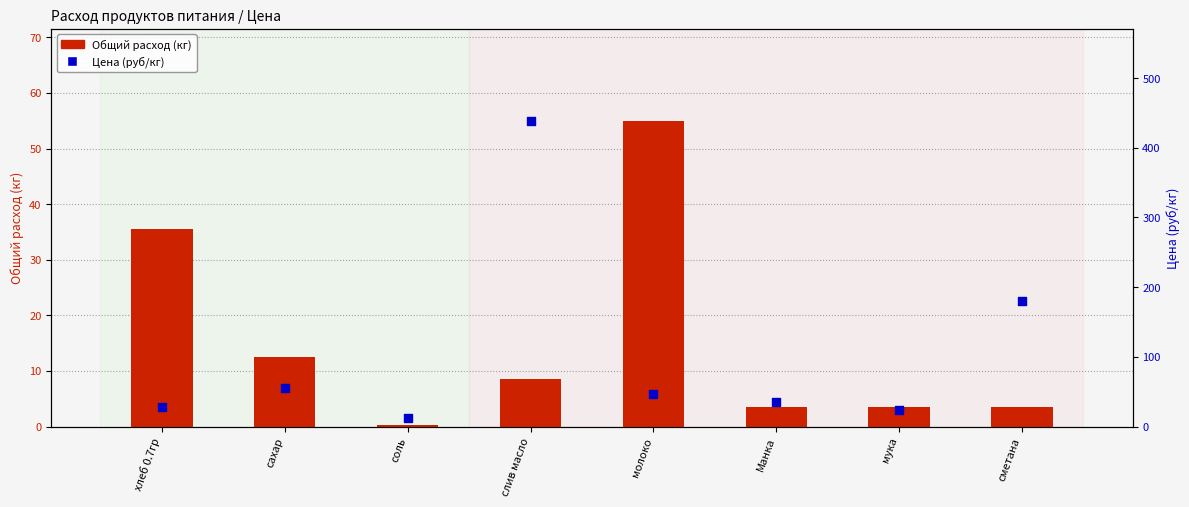

Which series has the widest spread of Y values?

Цена (руб/кг)